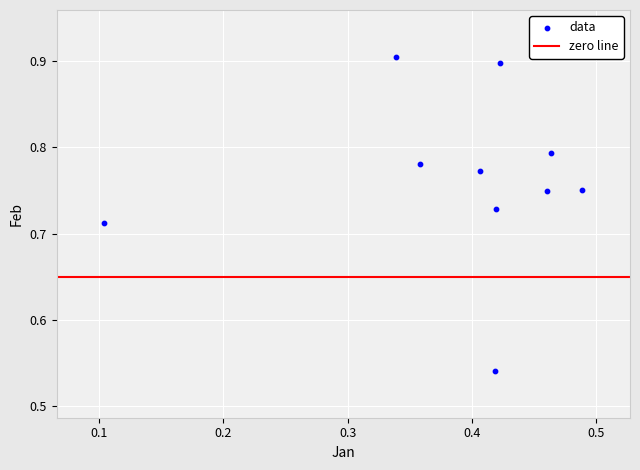

What is the range of Y values (max minus min)?

0.4